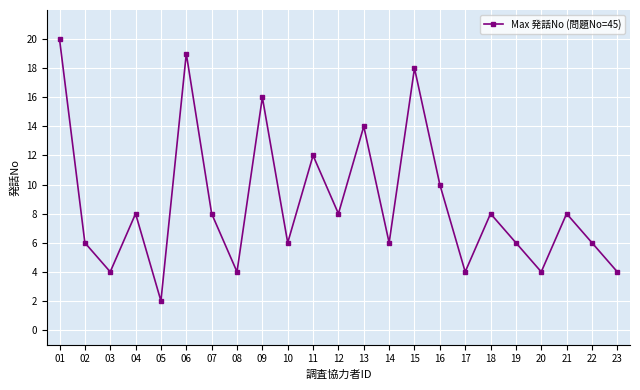

How many interior local peaks (higher than both neighbors) does the data have?

8